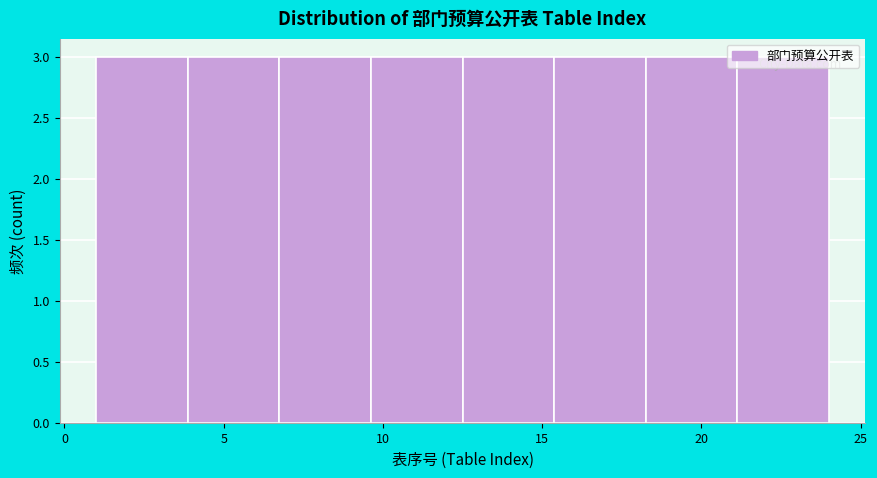

Reading left to right, transcribe this chart: for each bar, give the range it covers on the x-axis and its height. Neither the bar edges nor the heights are printed on the chart, so give them approximately, as read against the axes.

1.0 to 4.0: 3
4.0 to 7.0: 3
7.0 to 9.5: 3
9.5 to 12.5: 3
12.5 to 15.5: 3
15.5 to 18.5: 3
18.5 to 21.0: 3
21.0 to 24.0: 3